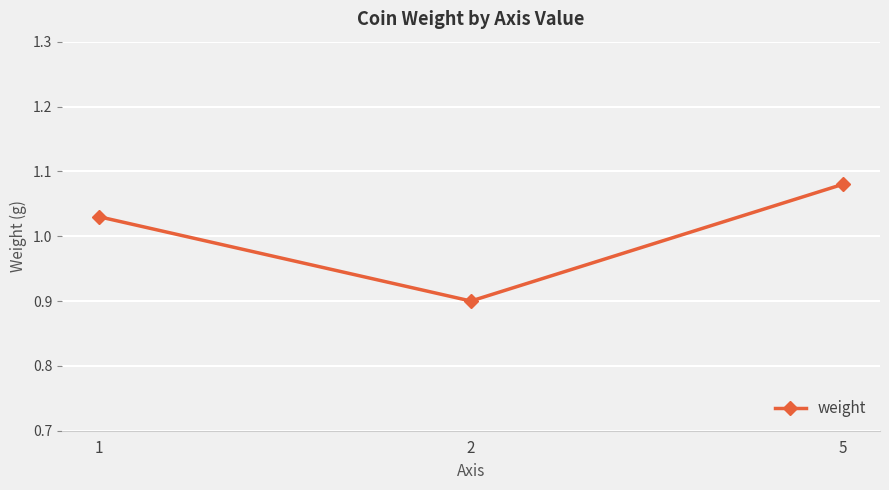

At which category does the chart reach its peak across all series?

5